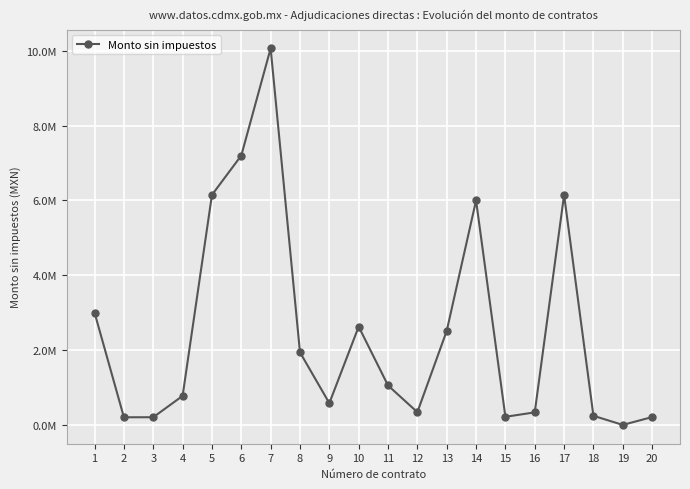

Which label corresponds to the smallest value in the chart?

19